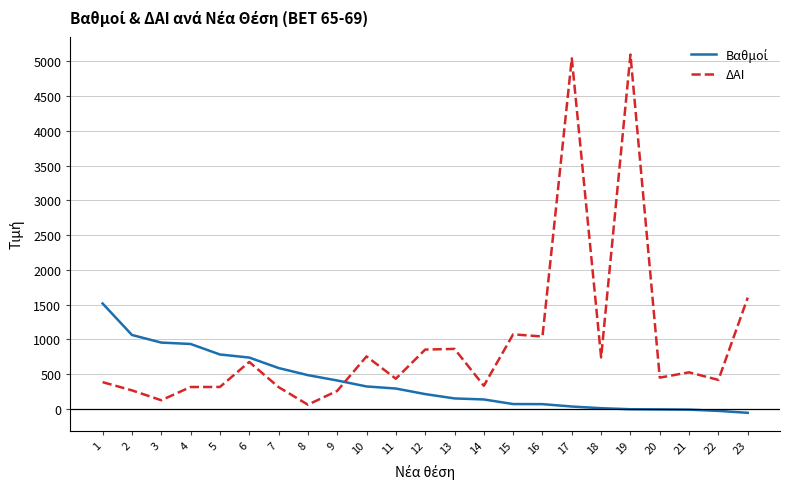

Which series has the widest spread of values?

ΔΑΙ